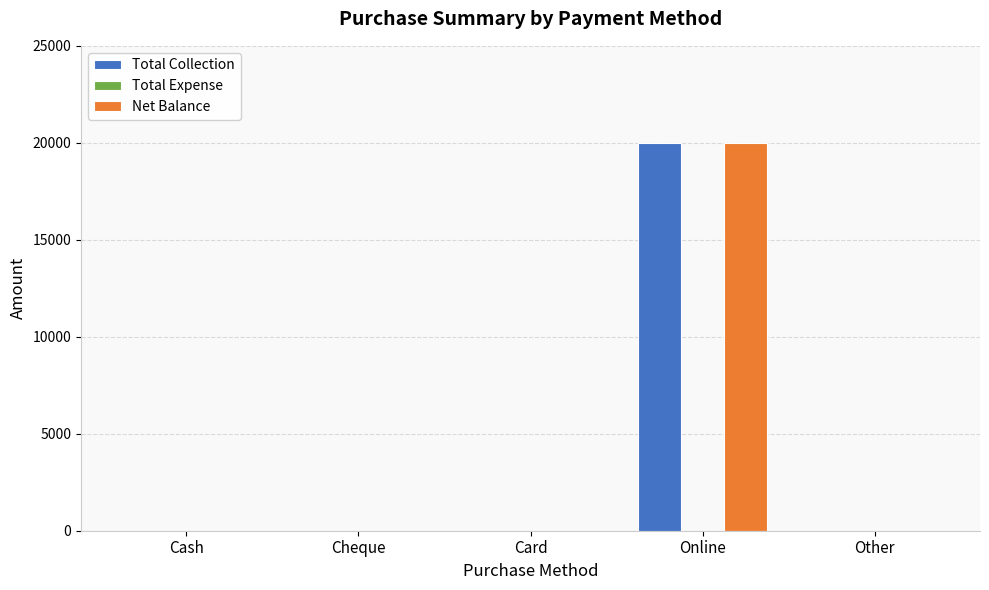

The value of Total Collection at Cheque is -13117. True or false?

False